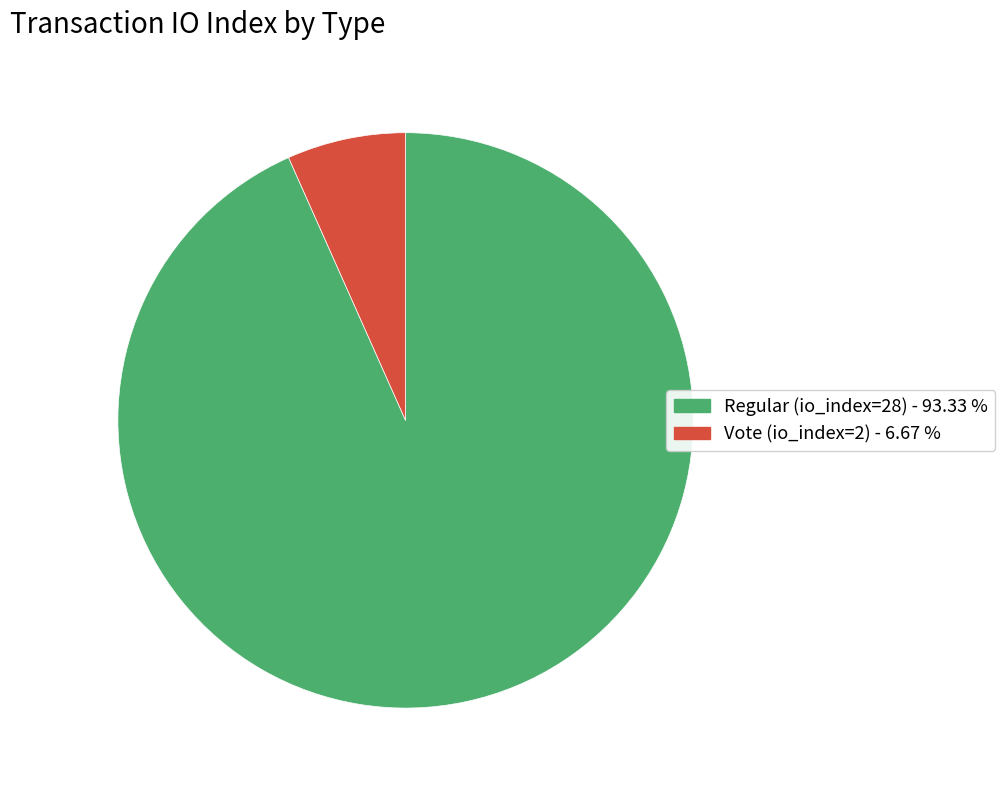

Between Vote (io_index=2) and Regular (io_index=28), which is larger?

Regular (io_index=28)